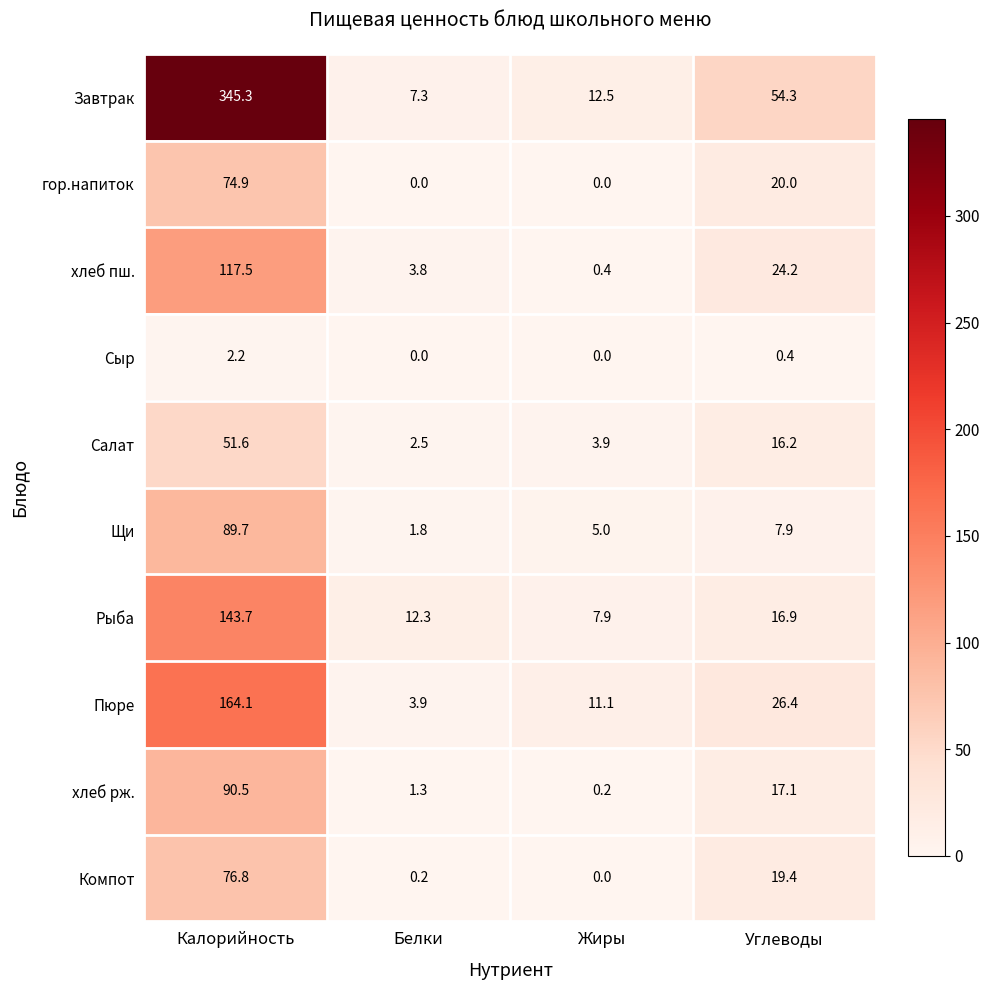

Is it true that Щи equals 7.9 at Углеводы?

True